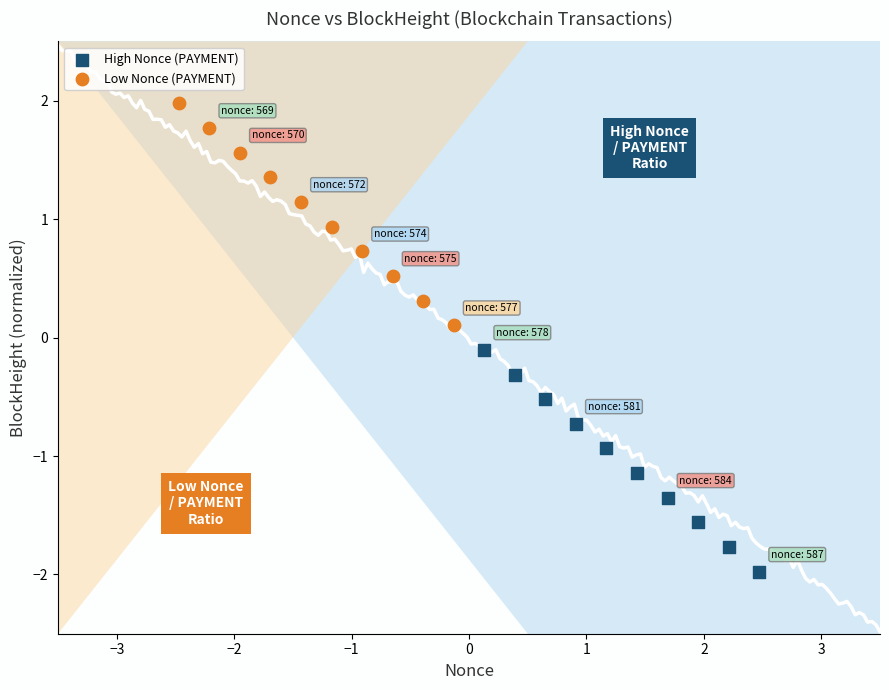

Which series reaches the minimum Y coordinate?

High Nonce (PAYMENT)